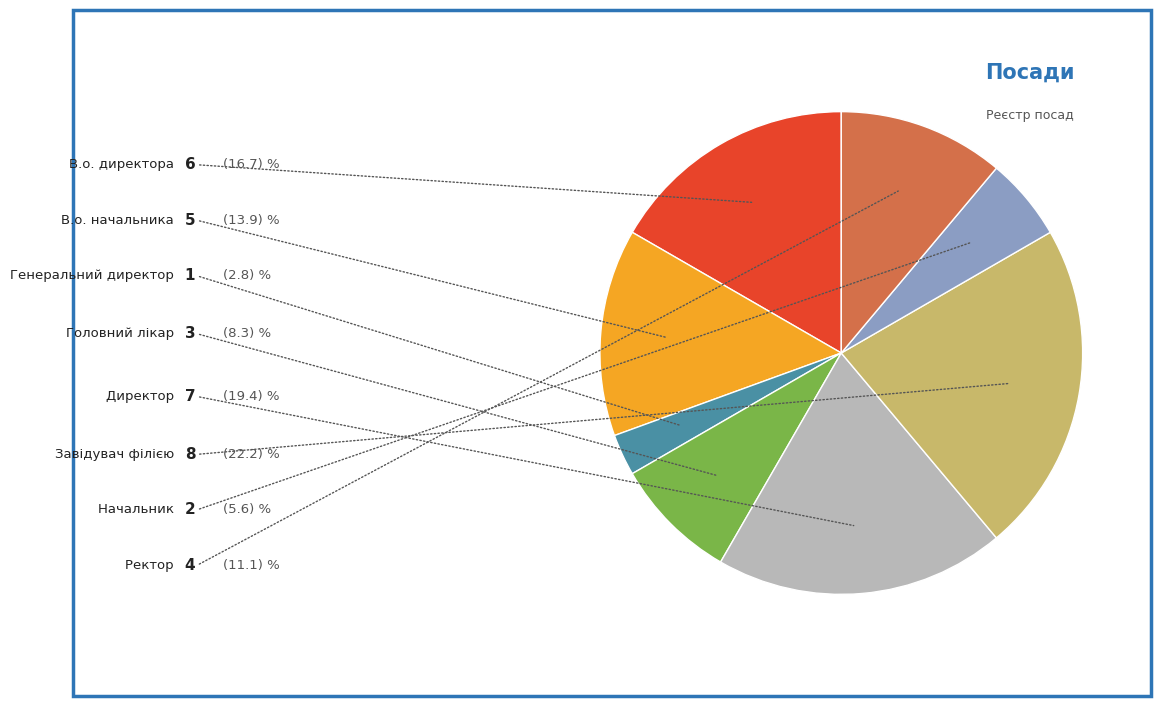

Is there a majority slice in this chart?

No